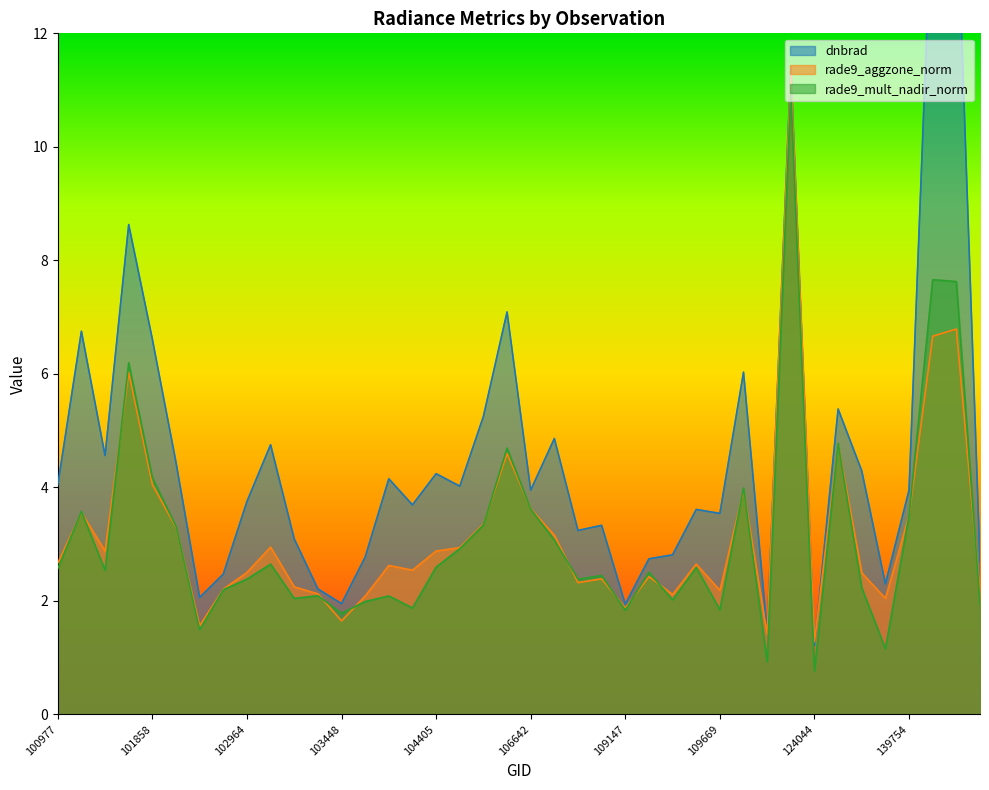

What is the spread (max minus min) of values at 103330?

0.1